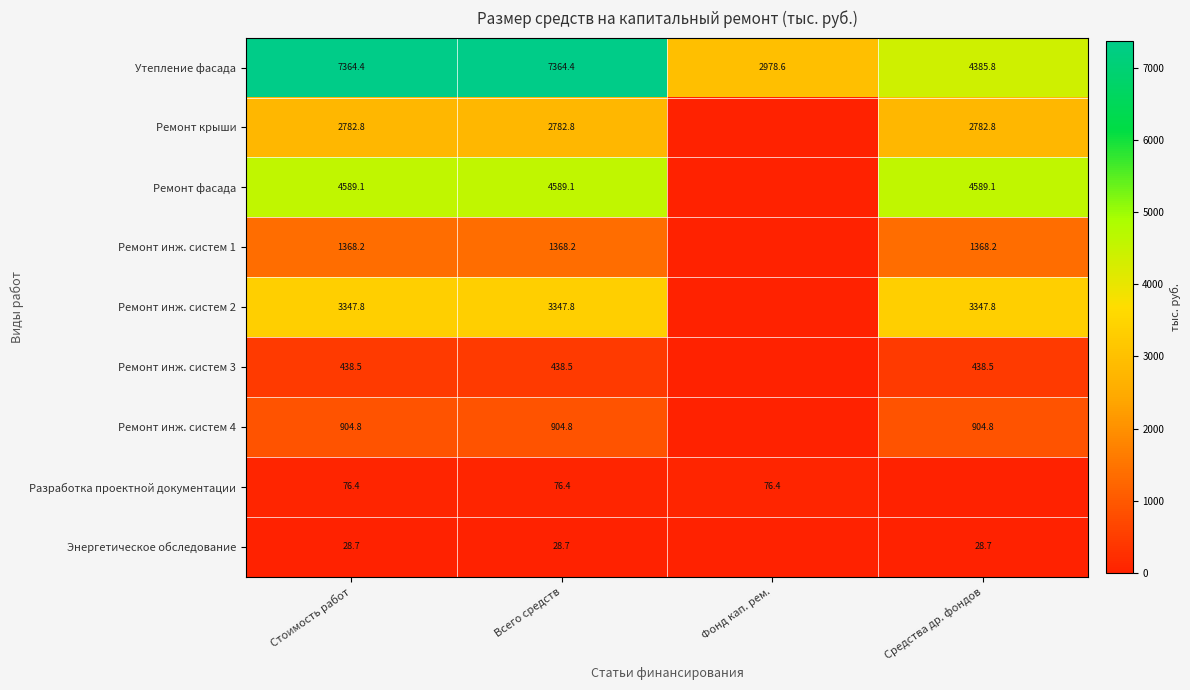

What is the highest value of the Утепление фасада series?

7364.4